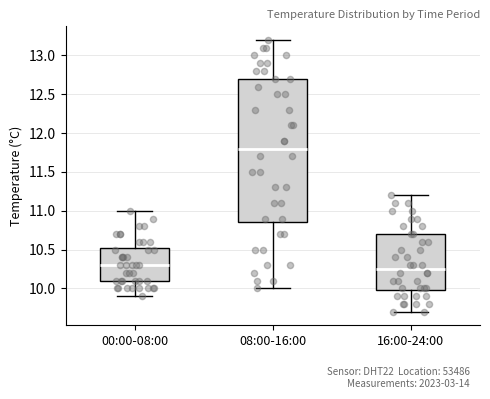

Reading left to right, read every box against the y-axis: the position of its median line, the range the box covers, and the ends of its whiskers. The values are not printed on the chart, so give them approximately, as read against the axis.

00:00-08:00: median 10.30, box 10.10 to 10.55, whiskers 9.90 to 11.00
08:00-16:00: median 11.80, box 10.85 to 12.70, whiskers 10.00 to 13.20
16:00-24:00: median 10.25, box 10.00 to 10.70, whiskers 9.70 to 11.20